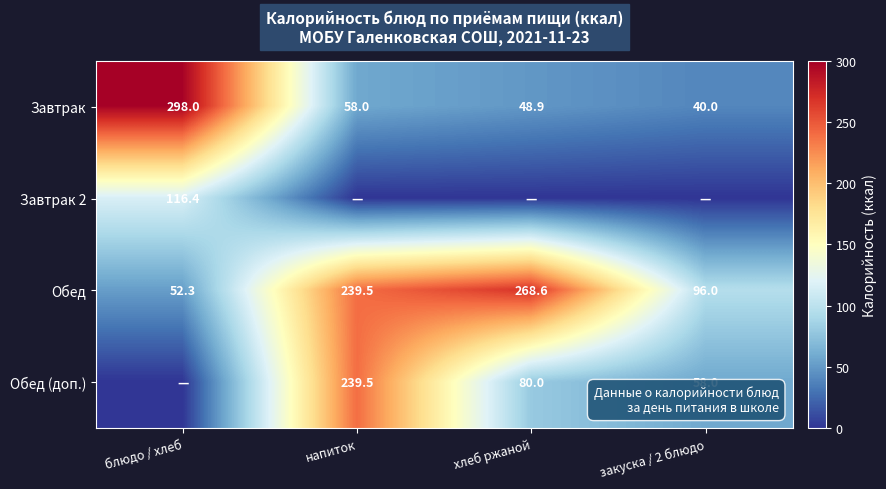

What is the sum of all Обед values?

656.4